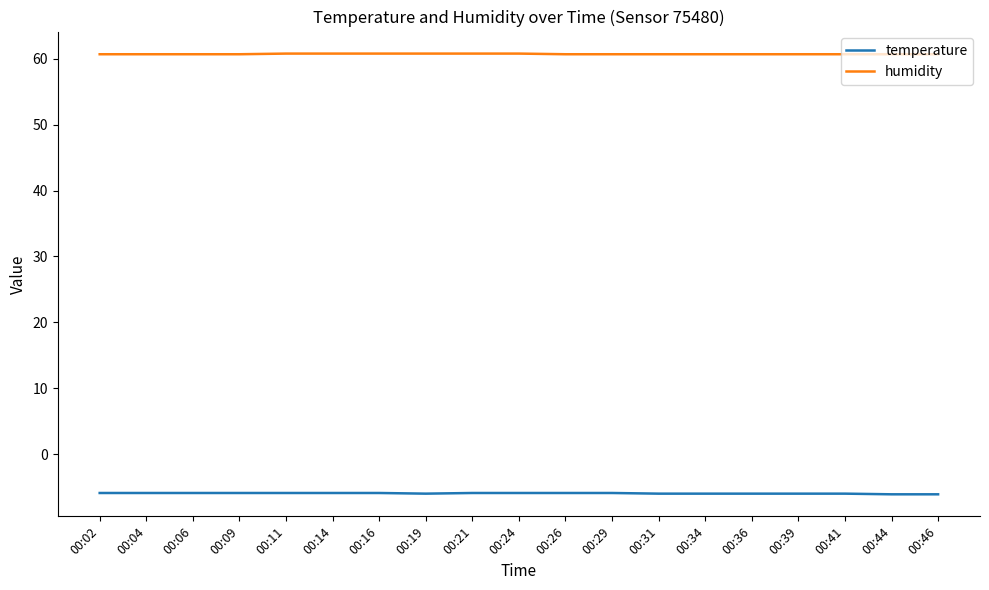

Which series has the largest range (max minus min)?

temperature